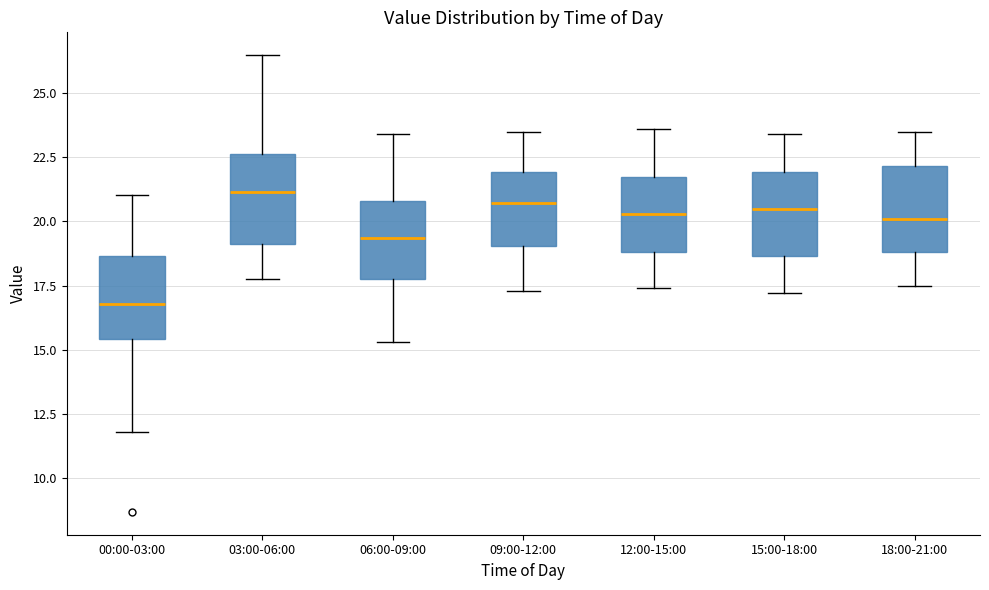

Where does the lower whisker of the box for 18:00-21:00 end on the y-axis? The values are not printed on the chart, so give them approximately, as read against the axis.

17.5